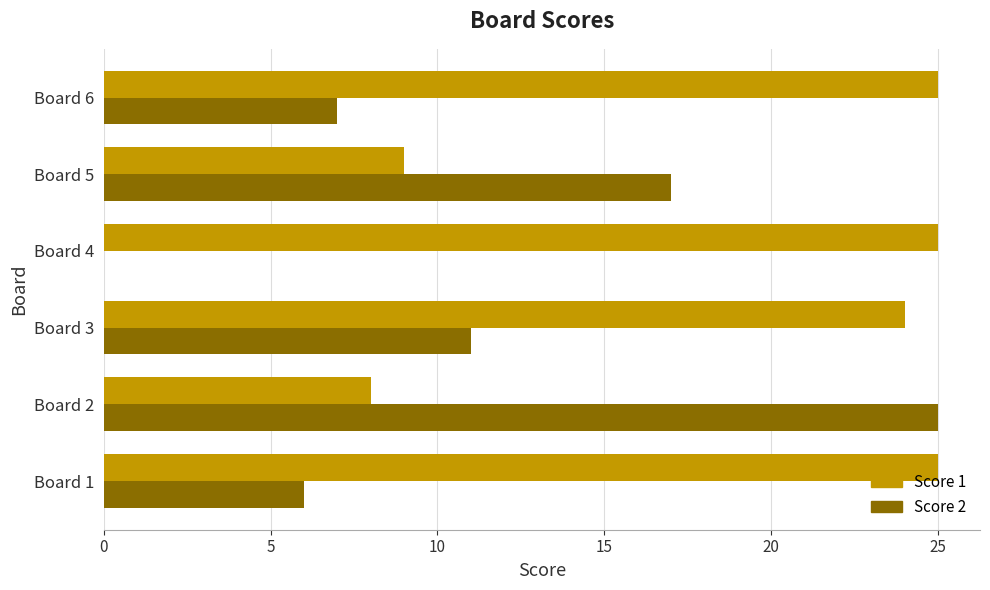

Which series has the largest total across all categories?

Score 1